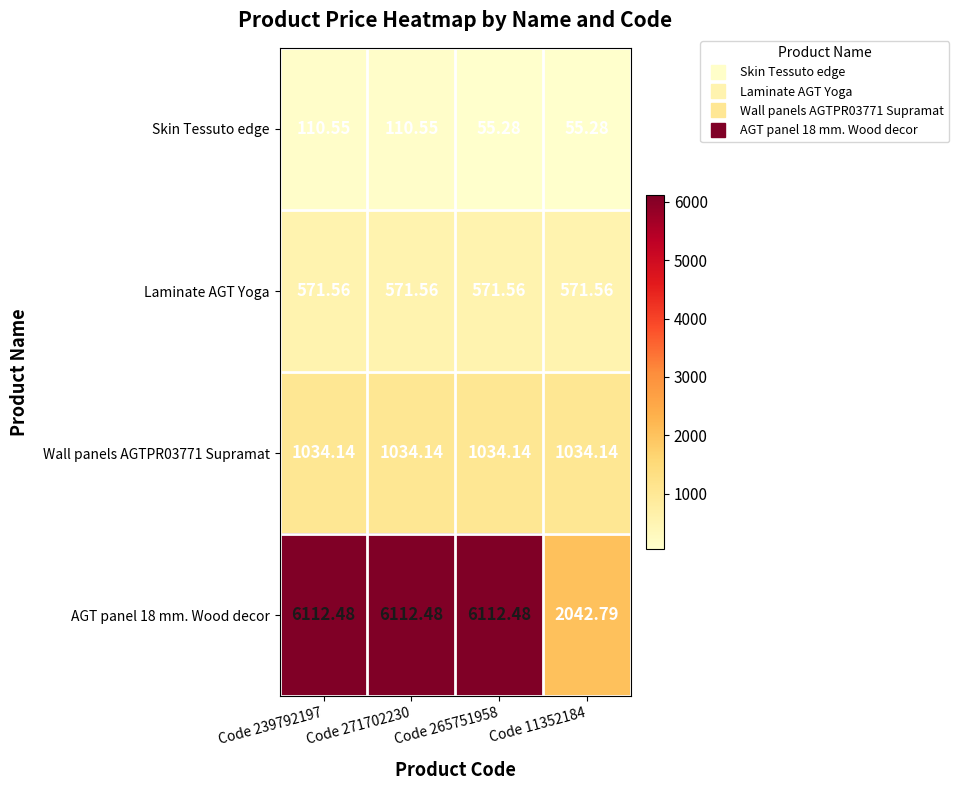

Rank the series at Code 271702230 from lowest to highest value.

Skin Tessuto edge, Laminate AGT Yoga, Wall panels AGTPR03771 Supramat, AGT panel 18 mm. Wood decor